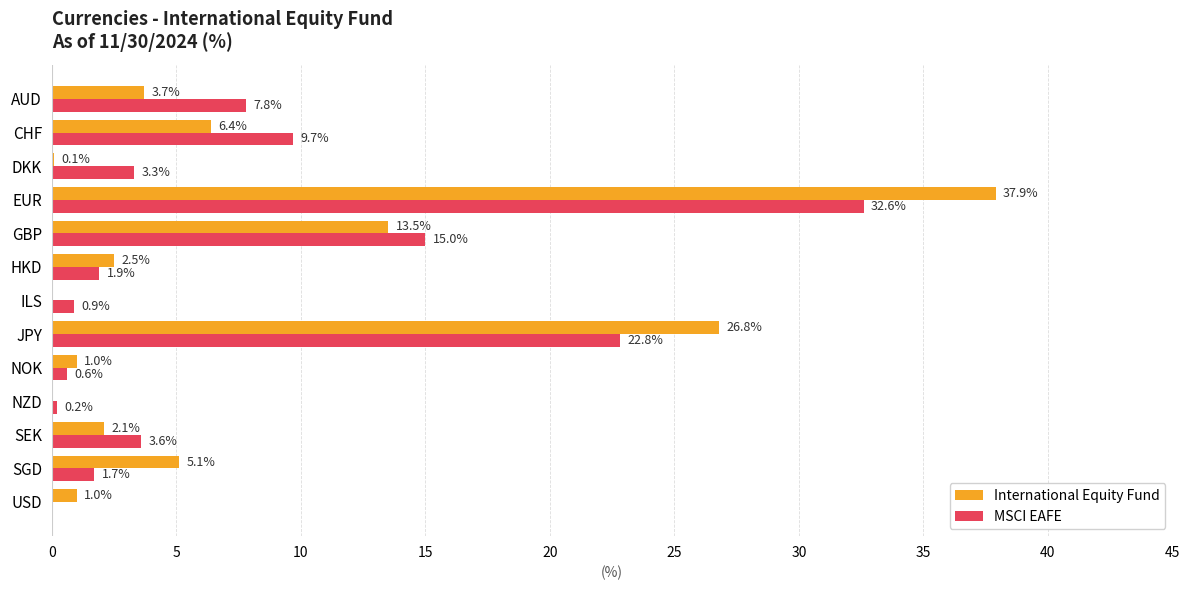

What is the sum of all International Equity Fund values?

100.1